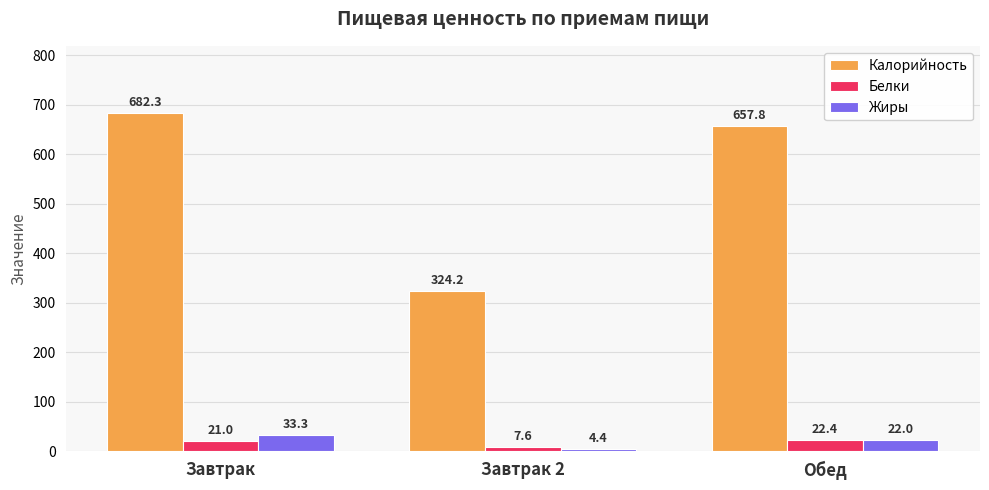

What position from the right is Обед?

1